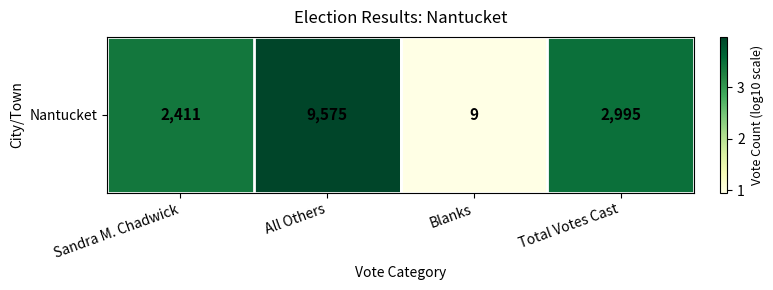

The value at Sandra M. Chadwick is 3.4. True or false?

True